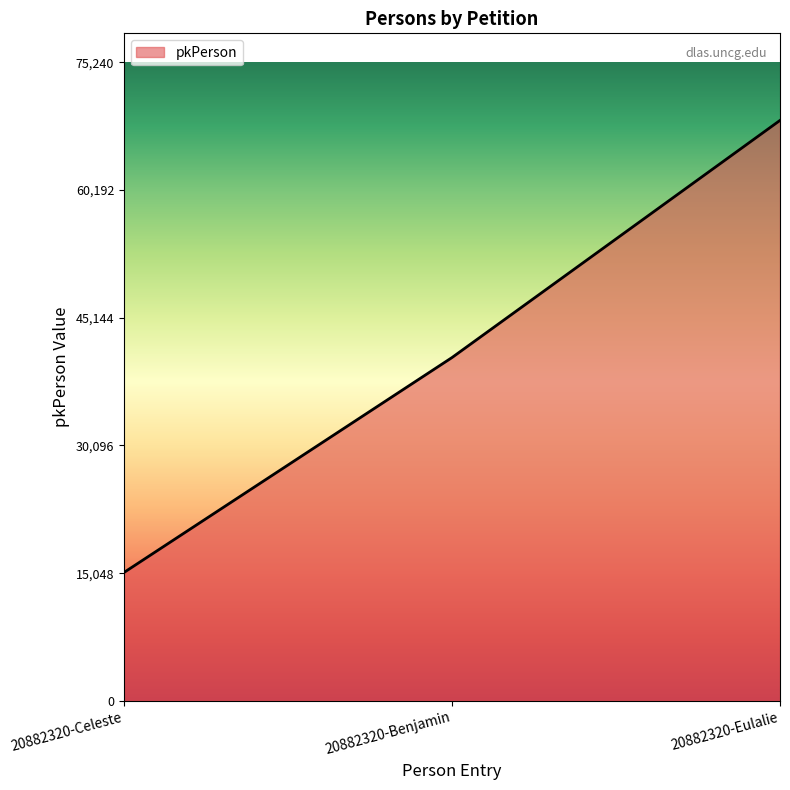

What is the minimum value shown in the chart?

15127